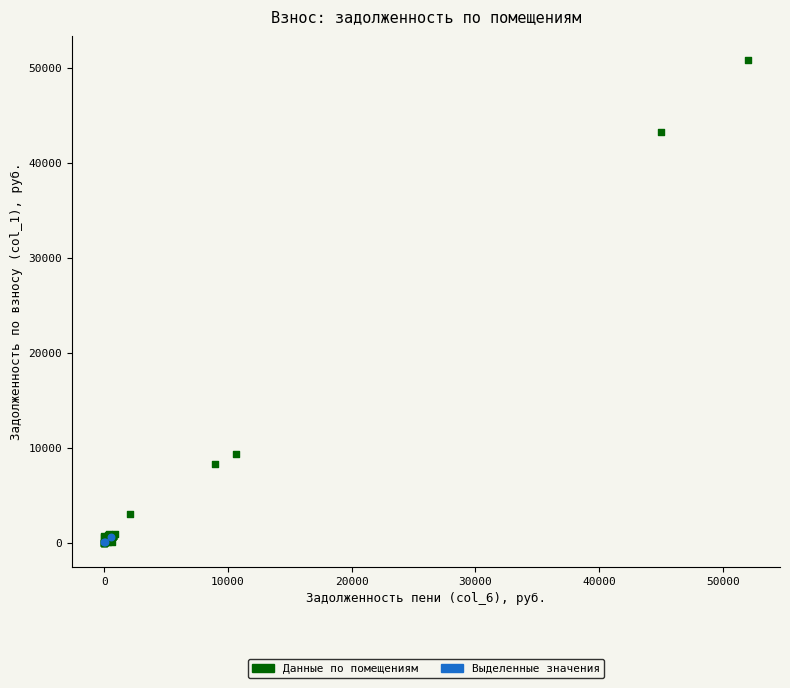

Which series has the widest spread of Y values?

Данные по помещениям